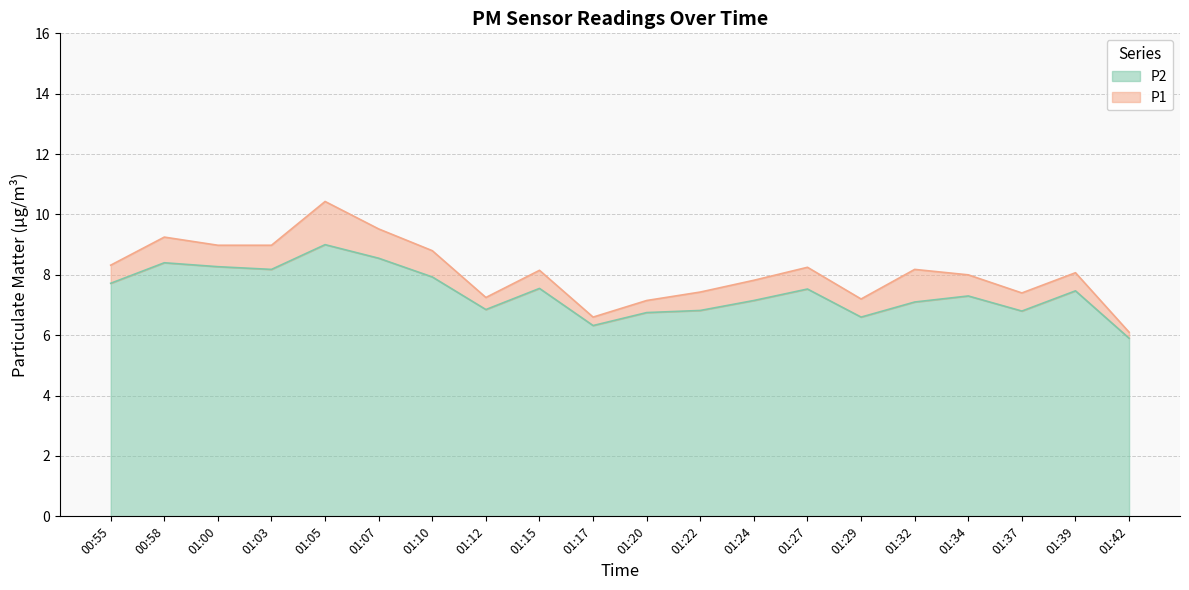

At which label does P2 reach its minimum?

01:42